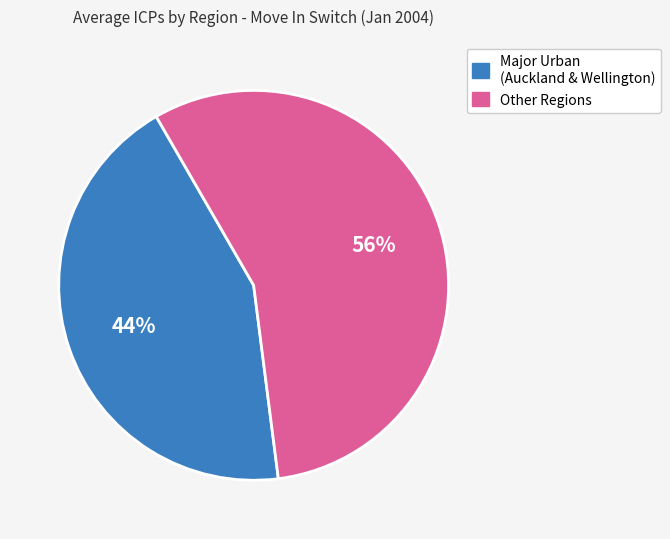

Is there any slice that represents more than half of the pie?

Yes